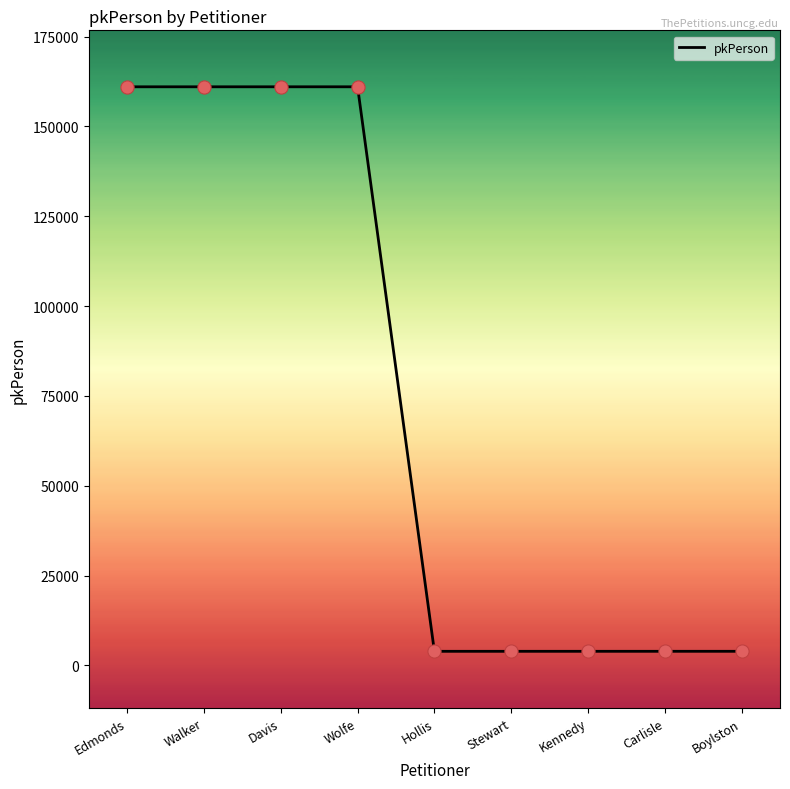

Which has a higher value, Hollis or Walker?

Walker